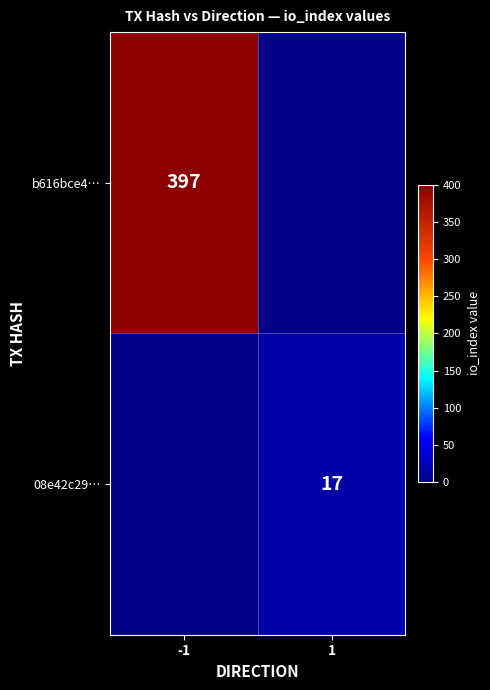

Is it true that 08e42c29… equals 17 at 1?

True